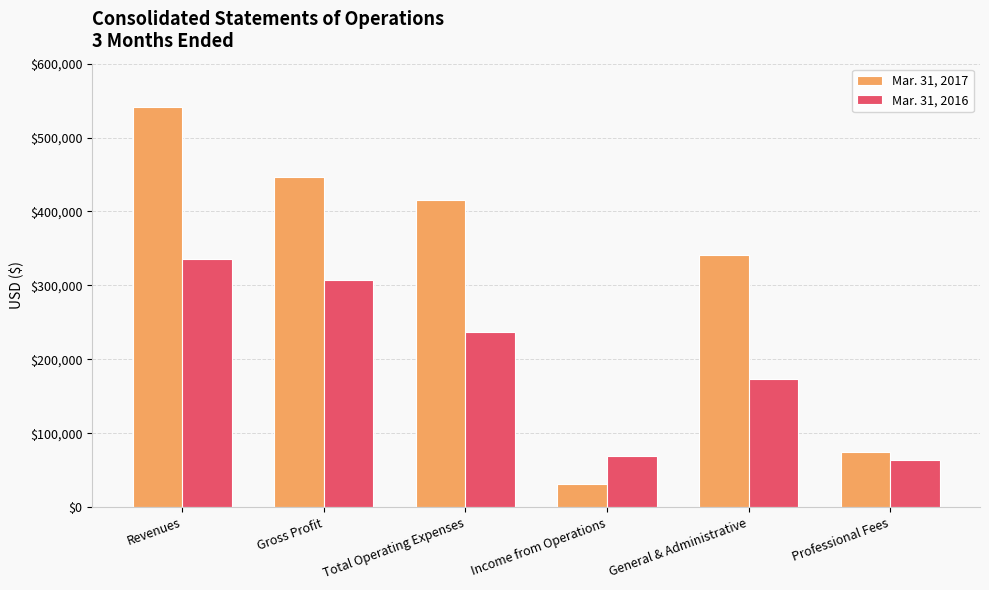

Reading right to left, transcribe all the data shown in this chart.

Mar. 31, 2017: Professional Fees=75064	General & Administrative=340817	Income from Operations=30838	Total Operating Expenses=415881	Gross Profit=446719	Revenues=541135
Mar. 31, 2016: Professional Fees=63839	General & Administrative=173769	Income from Operations=69865	Total Operating Expenses=237608	Gross Profit=307473	Revenues=336135